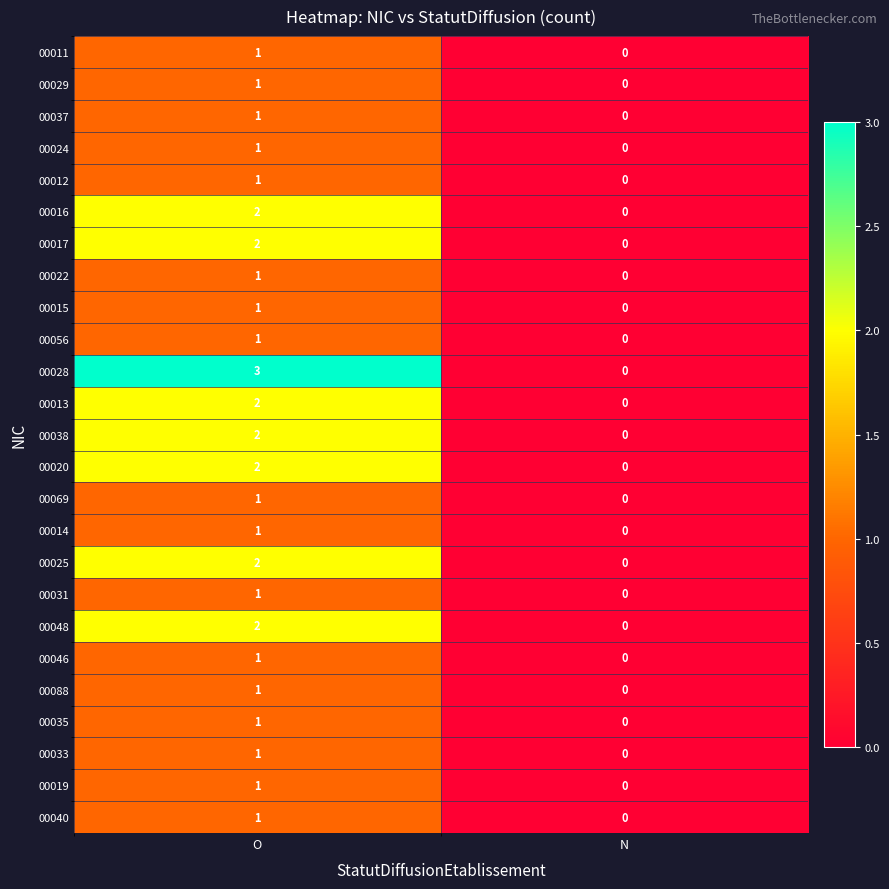

What is the maximum value shown in the chart?

3